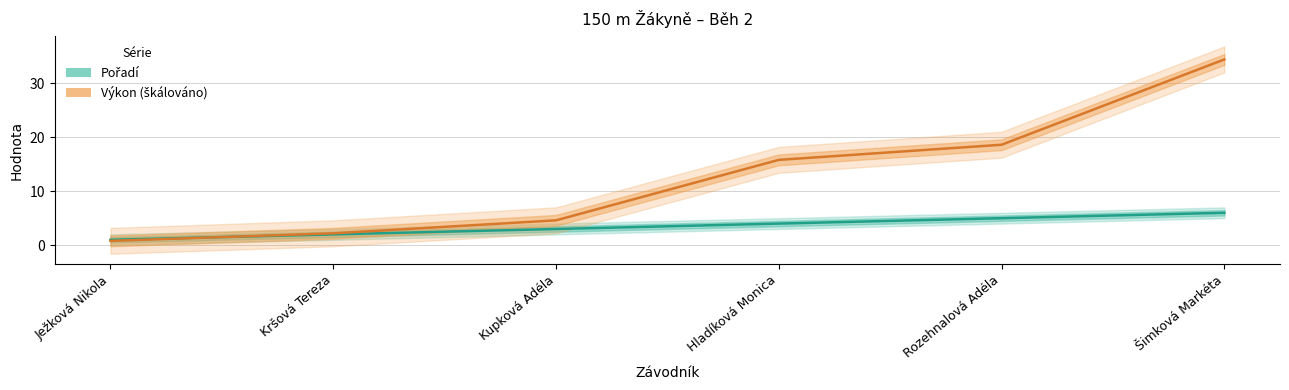

The value of Výkon (škálováno) at Kupková Adéla is 3.1. True or false?

False